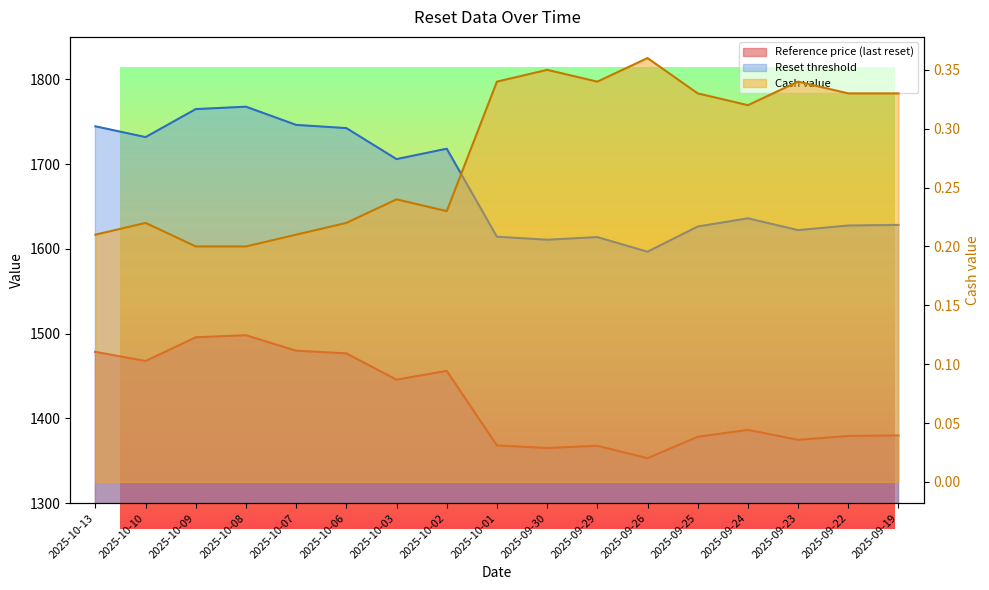

How many distinct data groups are displayed?

3